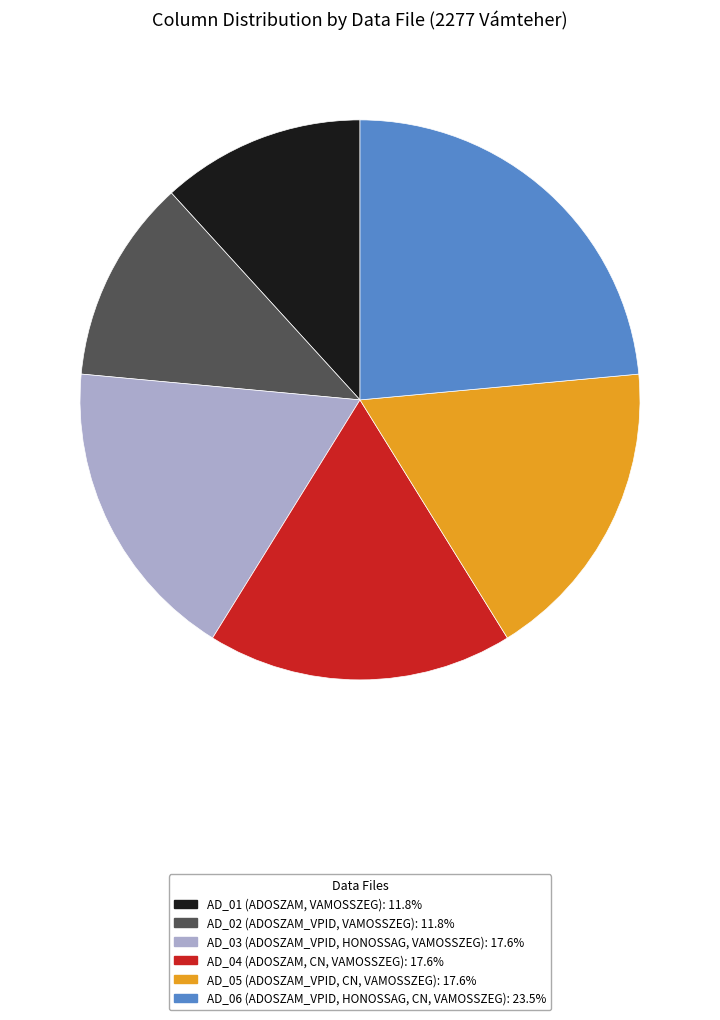

Does AD_02 (ADOSZAM_VPID, VAMOSSZEG) represent more than half of the total?

No